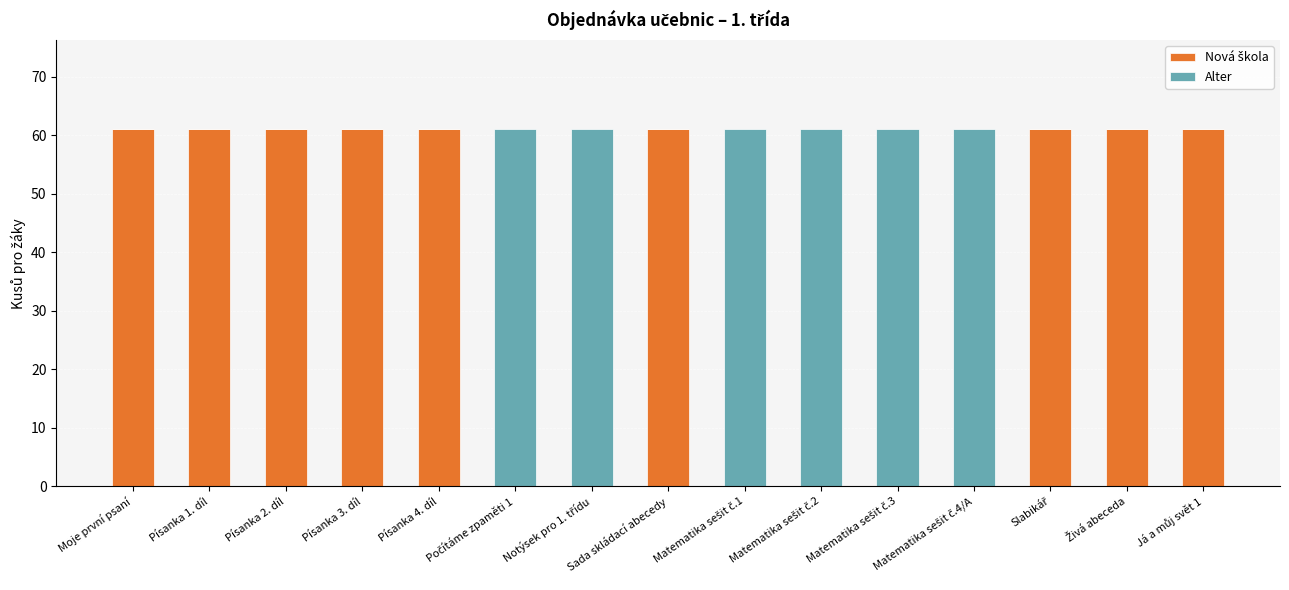

What is the total value across all series at Moje první psaní?

61